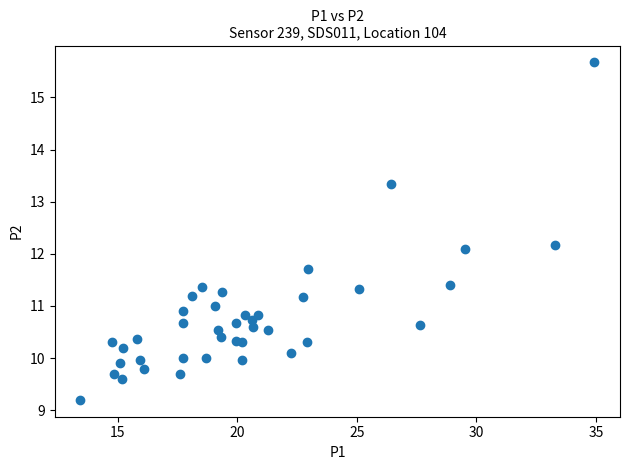

What is the range of X values (max minus min)?

21.5